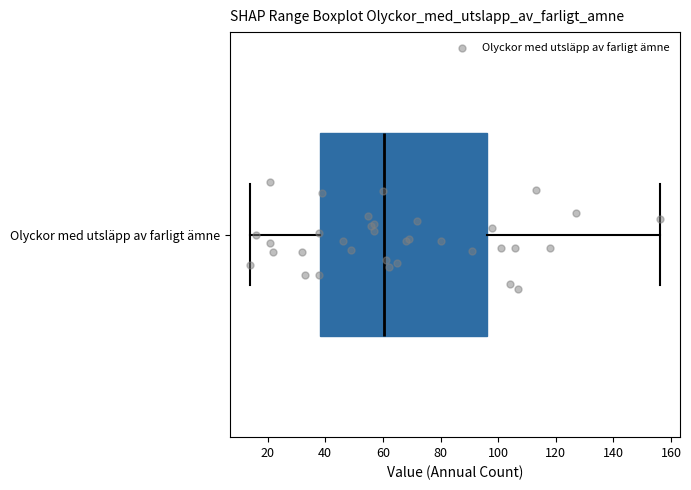

Transcribe this box plot: give where the median line is, the range the box spans, and where the two whiskers end, as read against the x-axis. The values are not printed on the chart, so give them approximately, as read against the axis.

median 60, box 38 to 96, whiskers 14 to 156